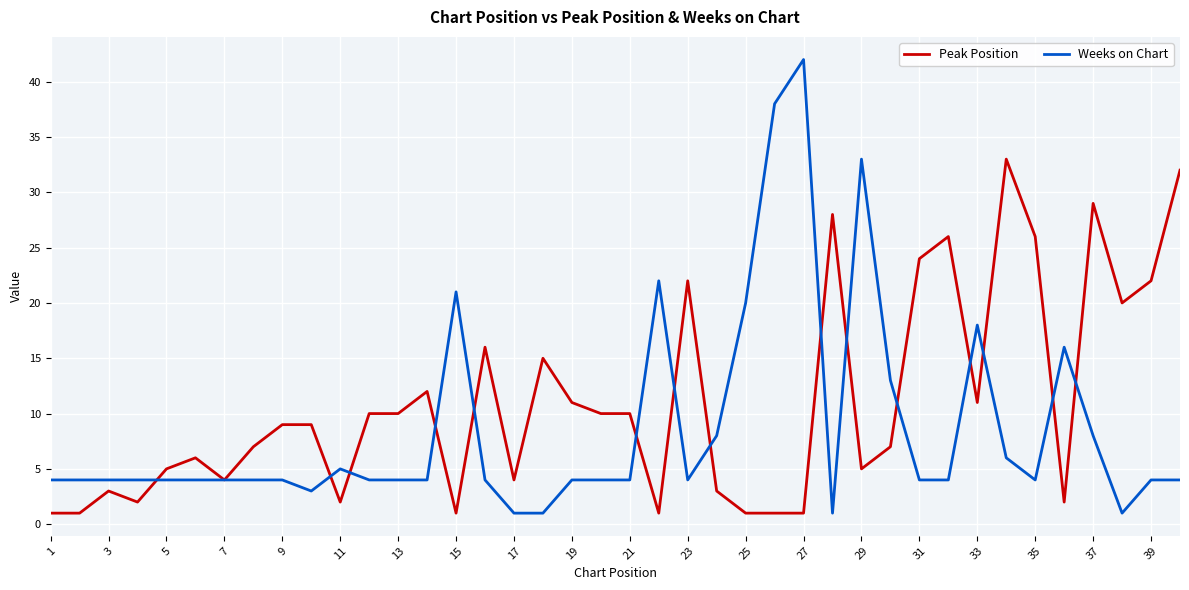

List the series in order of their overall mean, lowest first.

Weeks on Chart, Peak Position